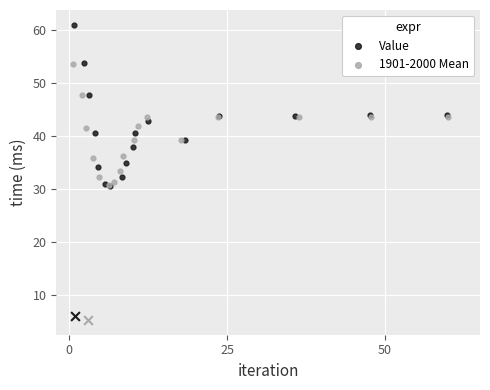

What are all the series names shown in the legend?

Value, 1901-2000 Mean